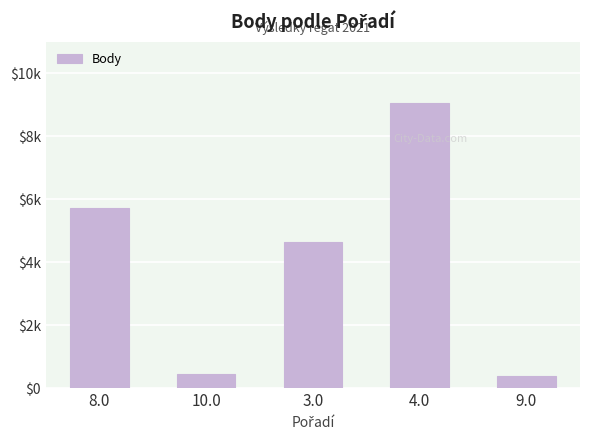

What is the approximate value at 4.0?

9051